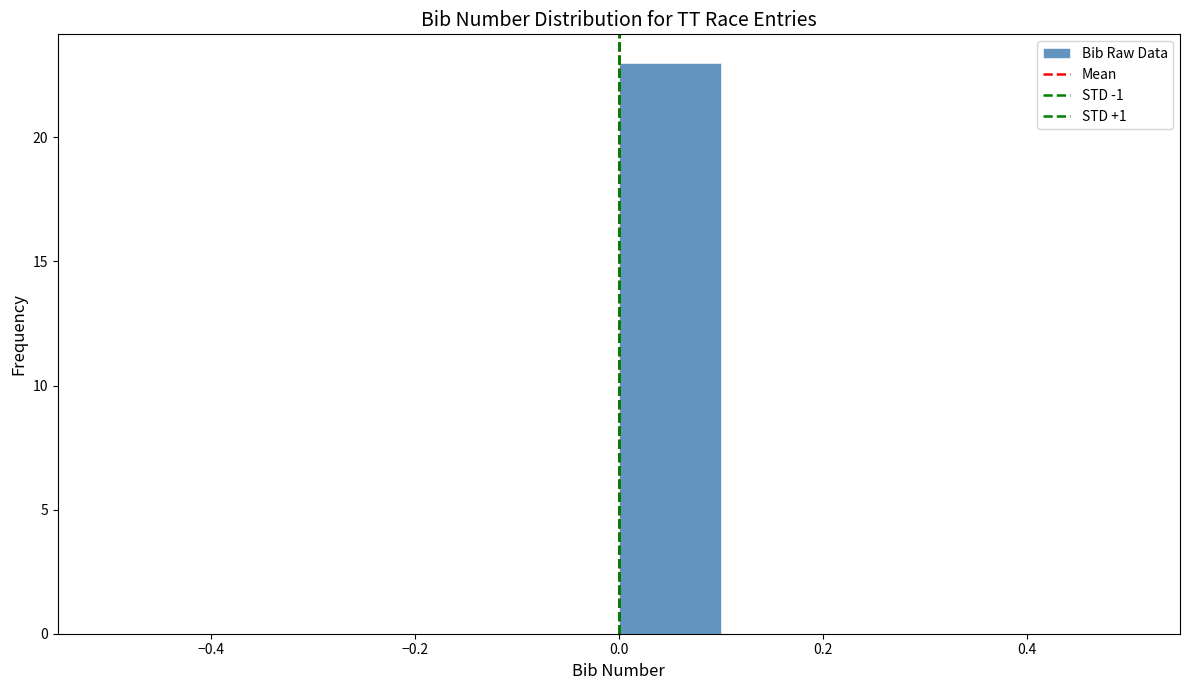

Which range on the x-axis has the tallest bar?

0.0 to 0.1